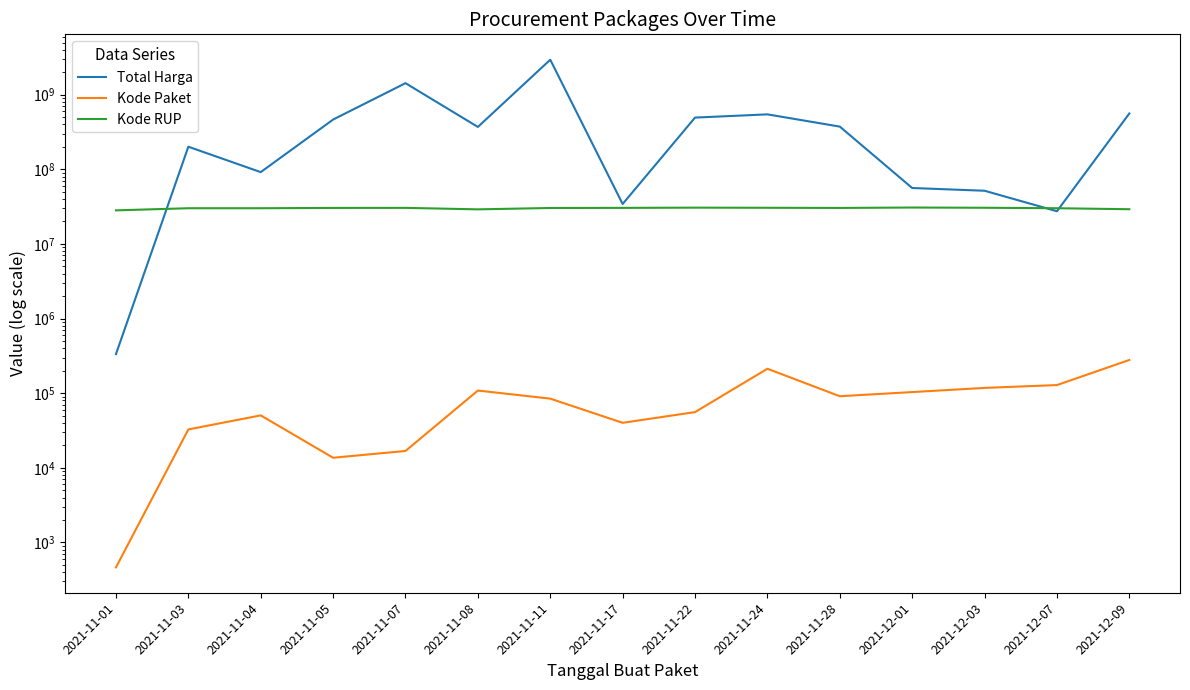

List the series in order of their peak value, highest first.

Total Harga, Kode RUP, Kode Paket